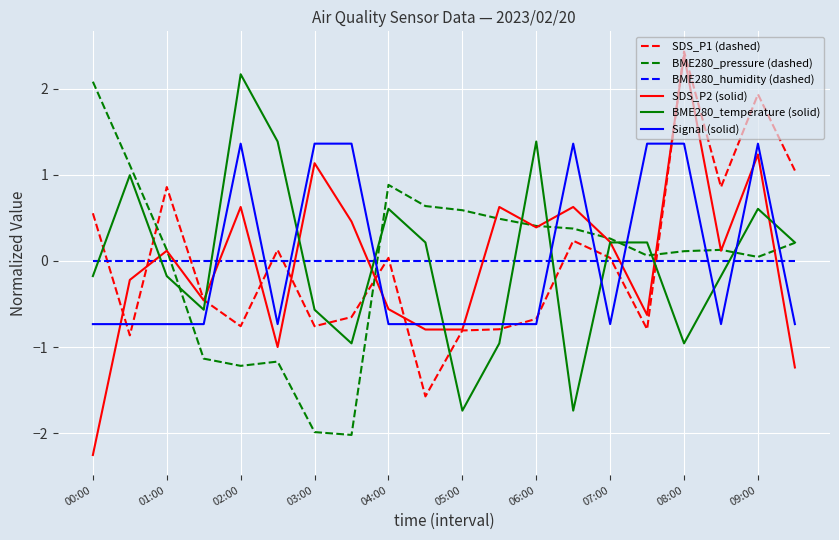

What is the lowest value of the BME280_pressure (dashed) series?

-2.0